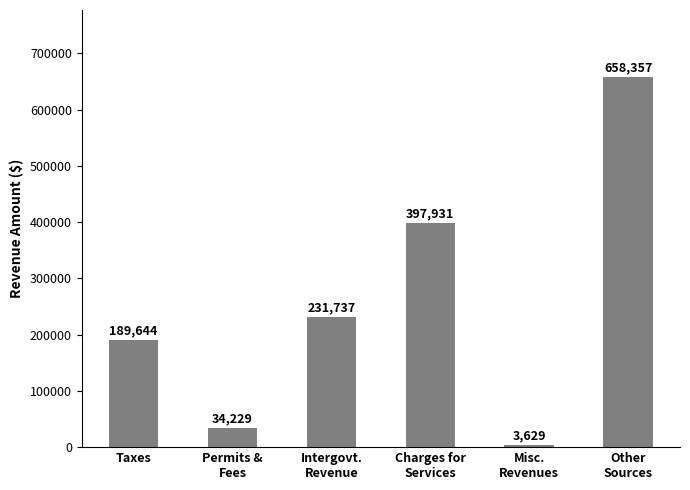

Which label corresponds to the smallest value in the chart?

Misc.
Revenues